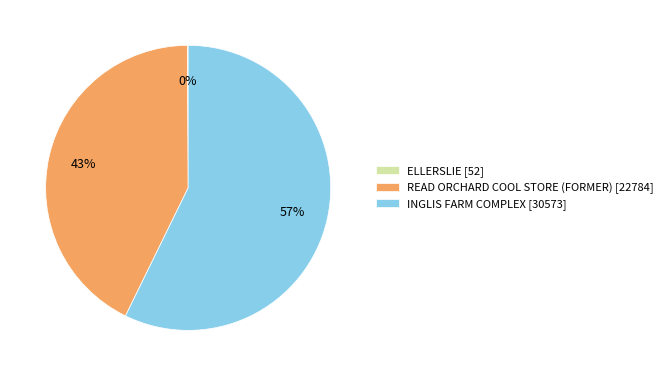

To the nearest percent, what percentage of the pie is INGLIS FARM COMPLEX [30573]?

57%